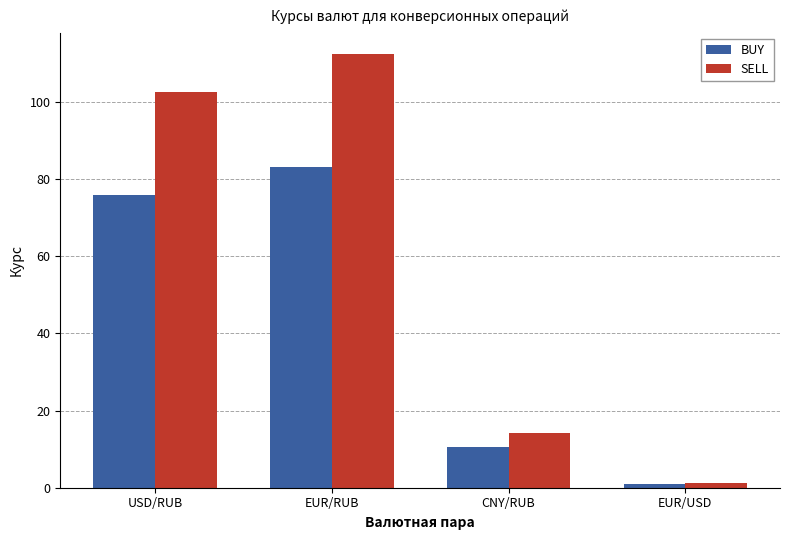

Read the SELL value at EUR/USD.

1.1